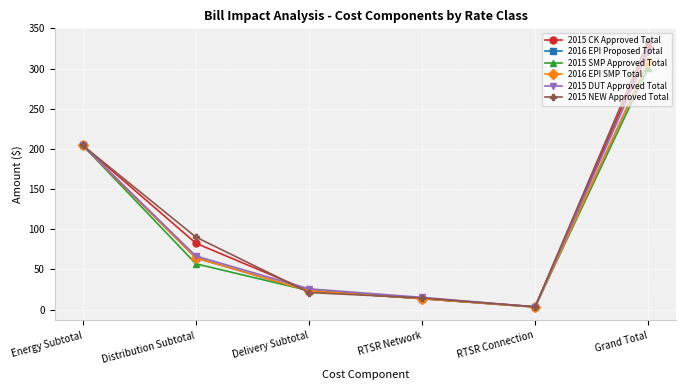

The value of 2015 CK Approved Total at RTSR Connection is 1.4. True or false?

False